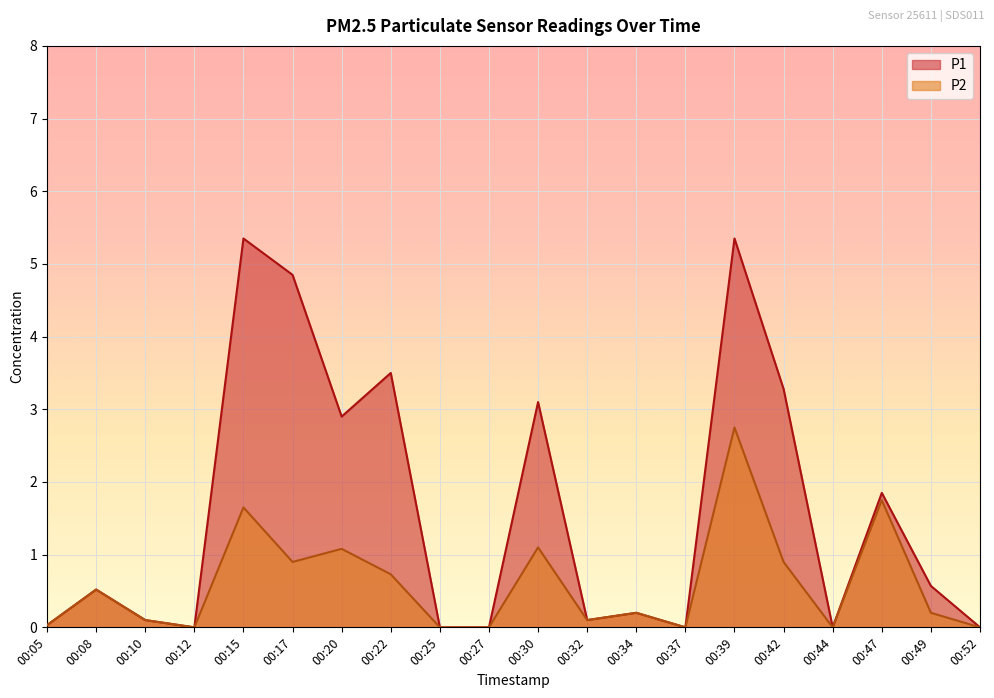

The P2 series shows 0.0 at 00:27. True or false?

True